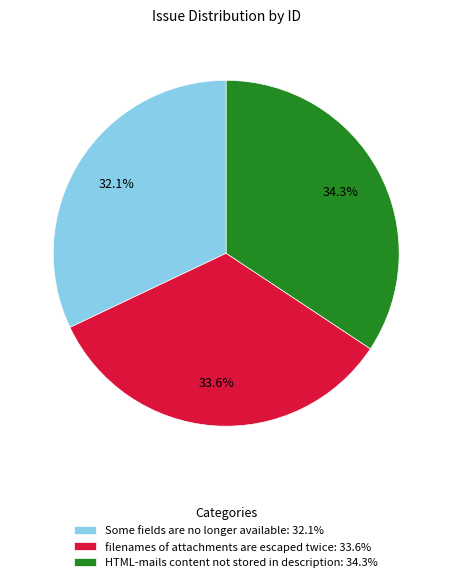

Is there any slice that represents more than half of the pie?

No